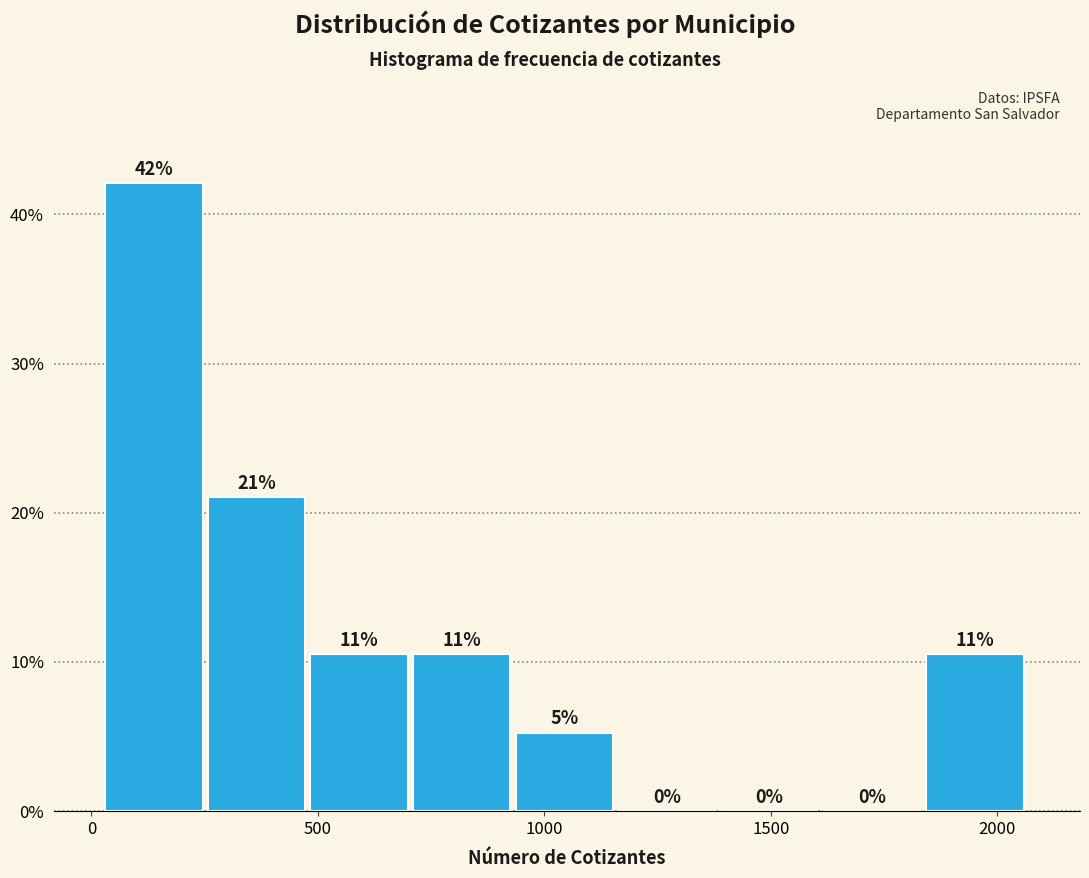

Over which range of the x-axis is the bar tallest?

50 to 250